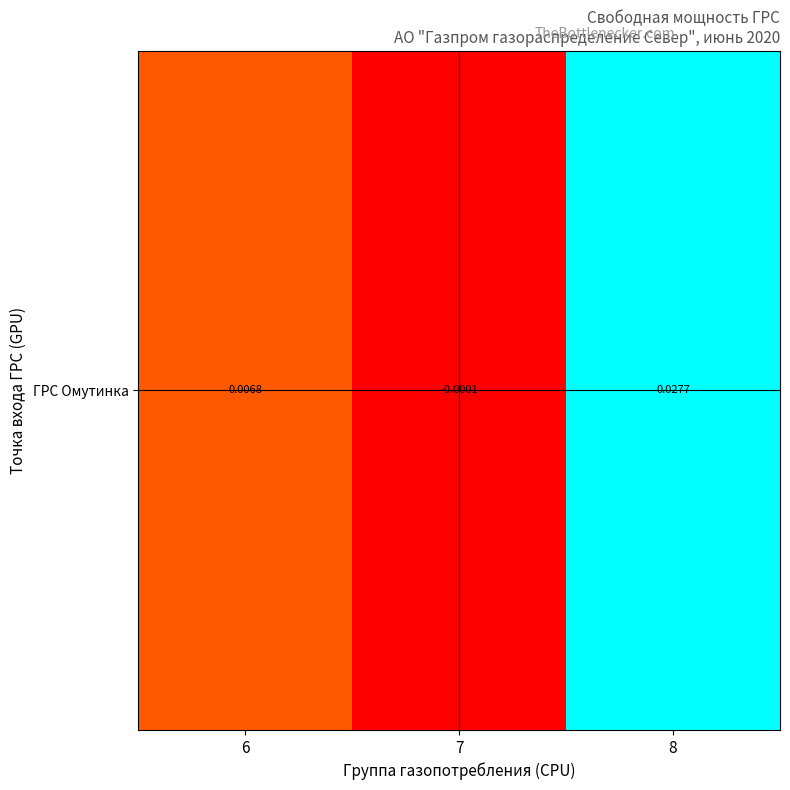

How many negative values are there?

1